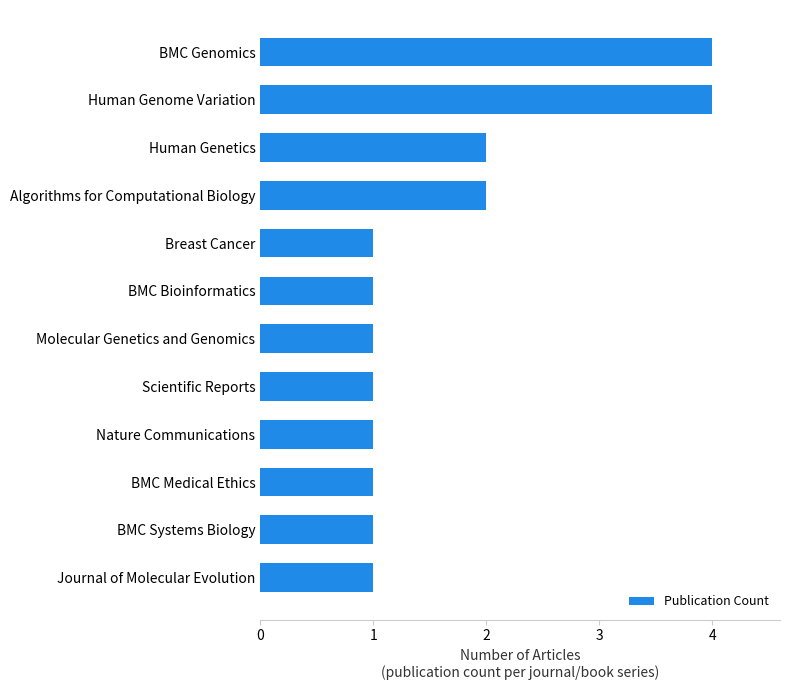

How many data points does each series have?

12